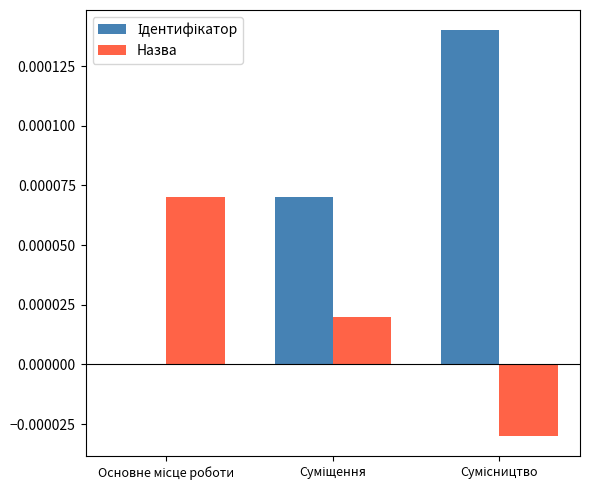

What position from the left is Основне місце роботи?

1